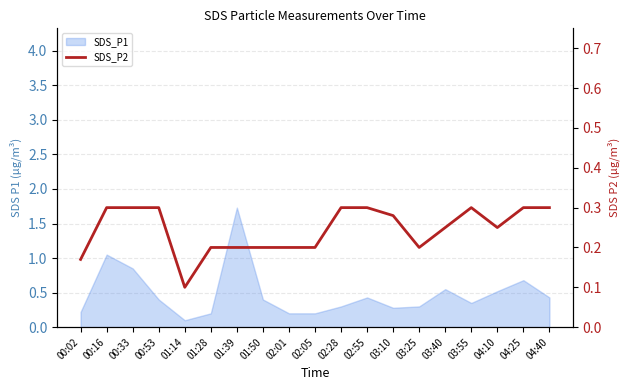

True or false: the data shows 0.2 at 03:55.

False